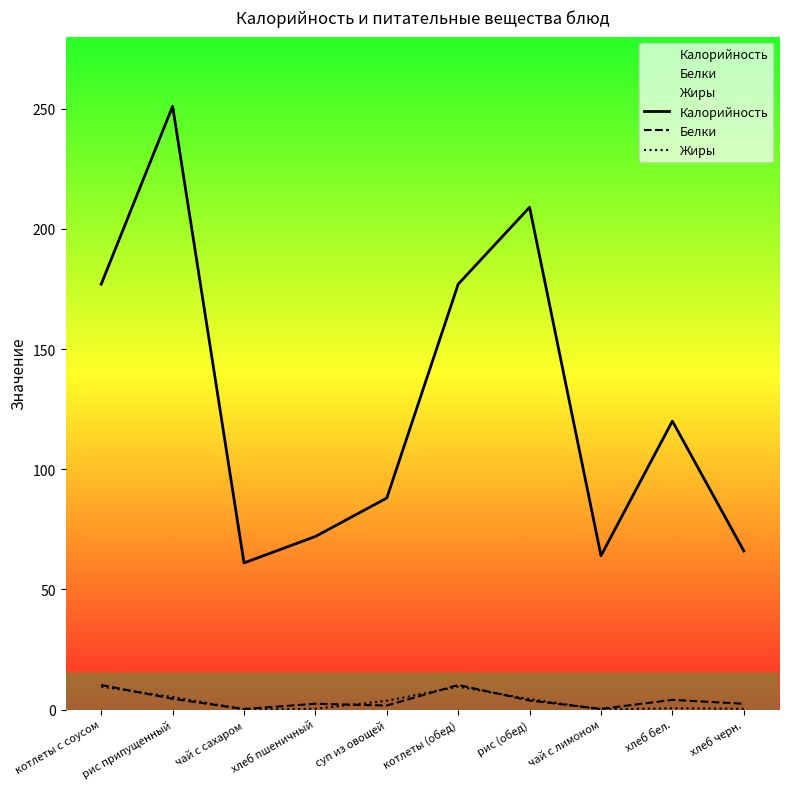

Does the chart have visible grid lines?

No